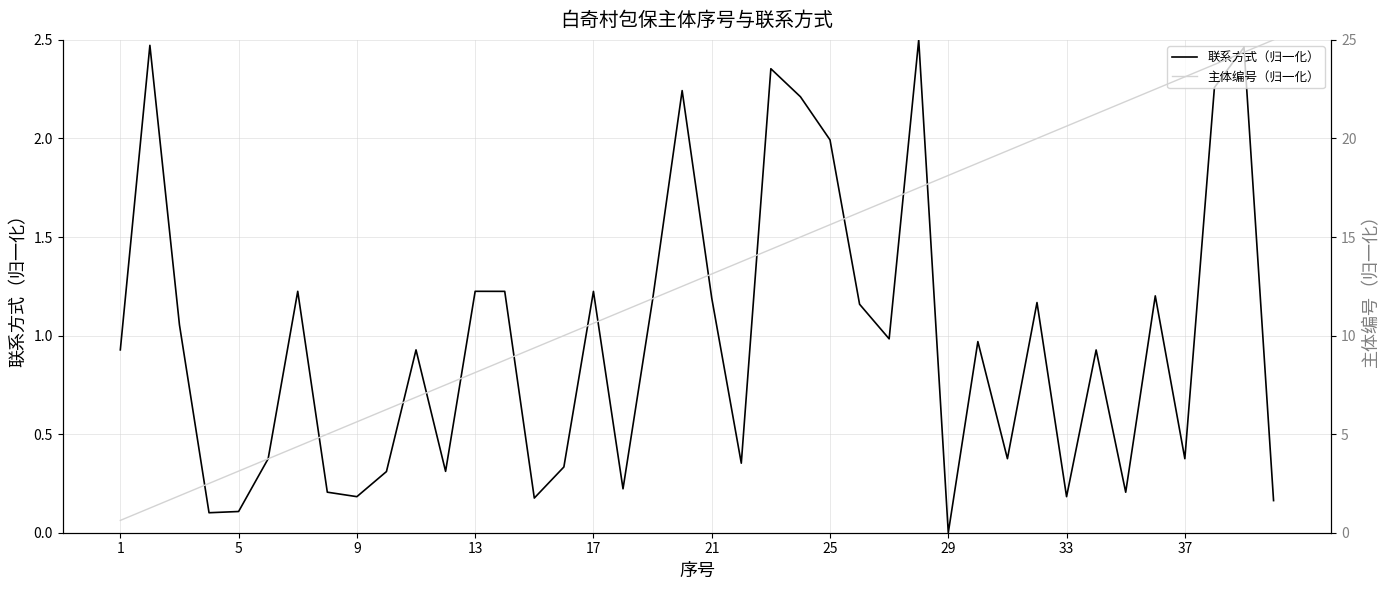

True or false: 联系方式（归一化） has a value of 0.4 at 37.

True